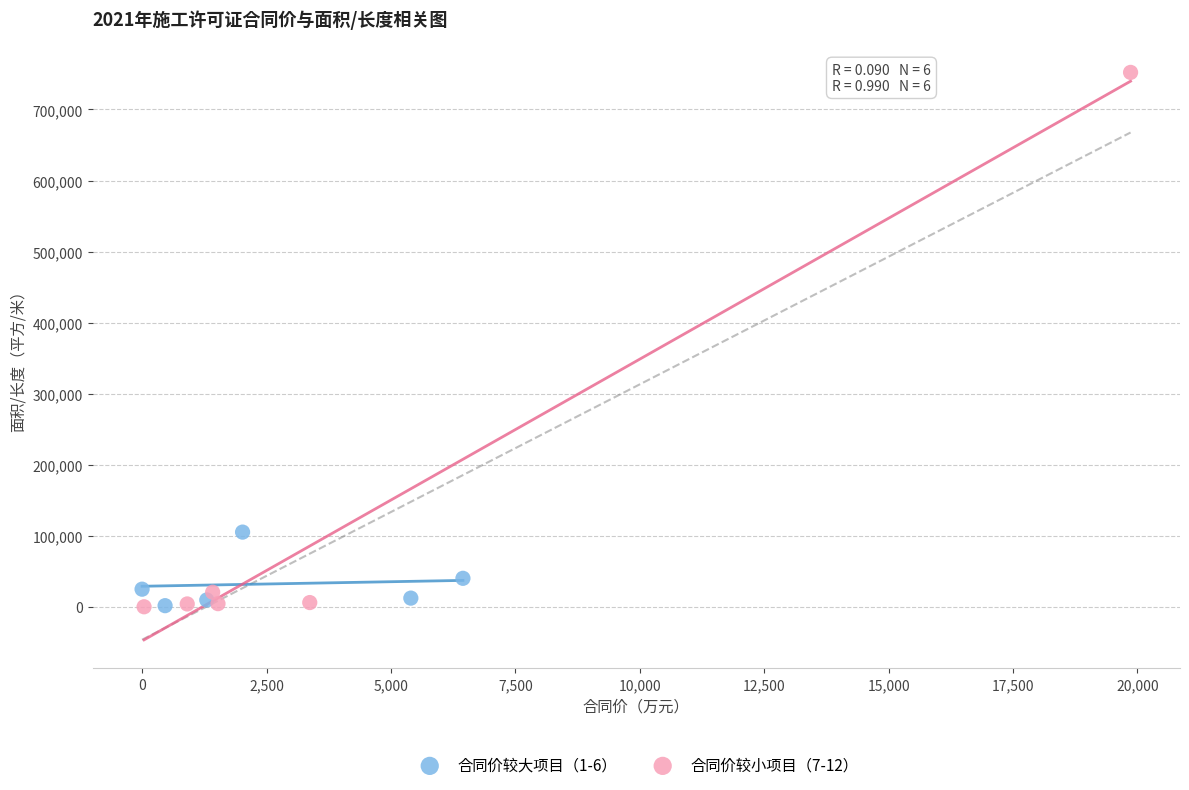

Which series contains the highest Y value?

合同价较小项目（7-12）